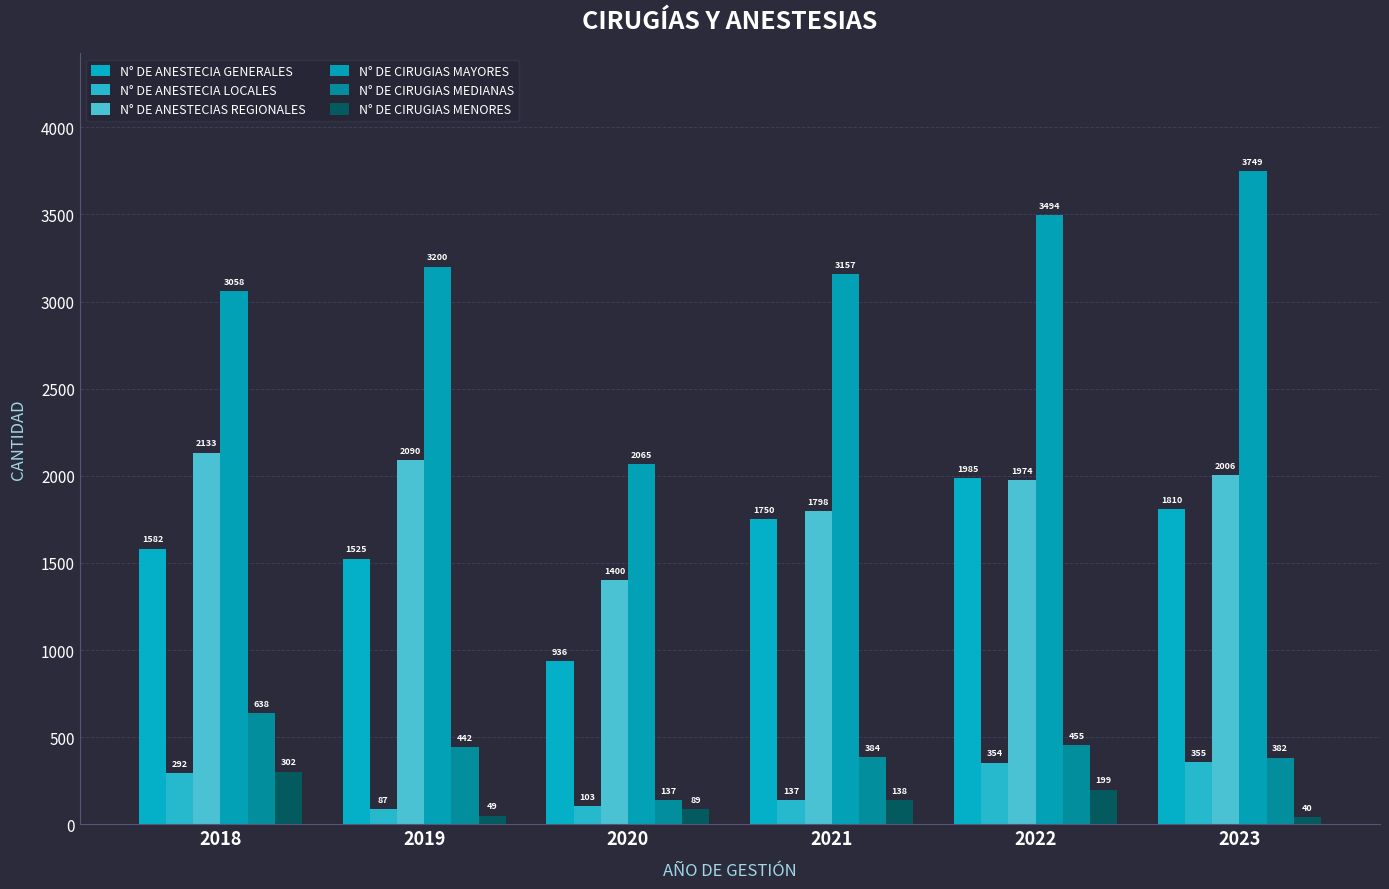

What are all the series names shown in the legend?

N° DE ANESTECIA GENERALES, N° DE ANESTECIA LOCALES, N° DE ANESTECIAS REGIONALES, N° DE CIRUGIAS MAYORES, N° DE CIRUGIAS MEDIANAS, N° DE CIRUGIAS MENORES